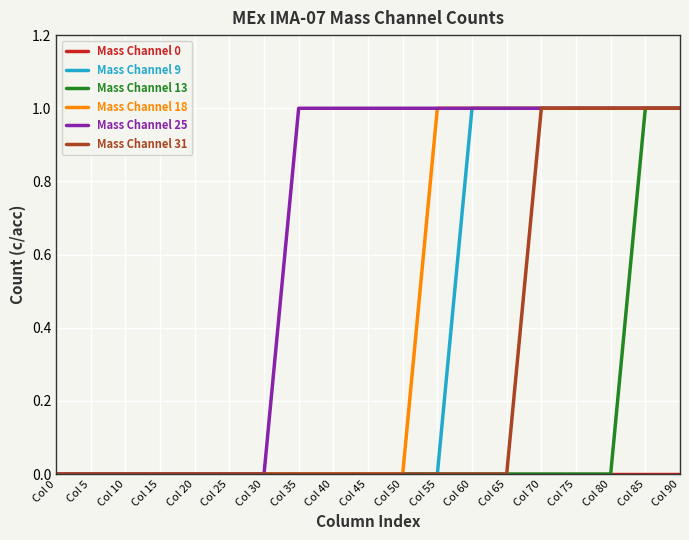

True or false: Mass Channel 25 has a value of 1 at Col 40.

True